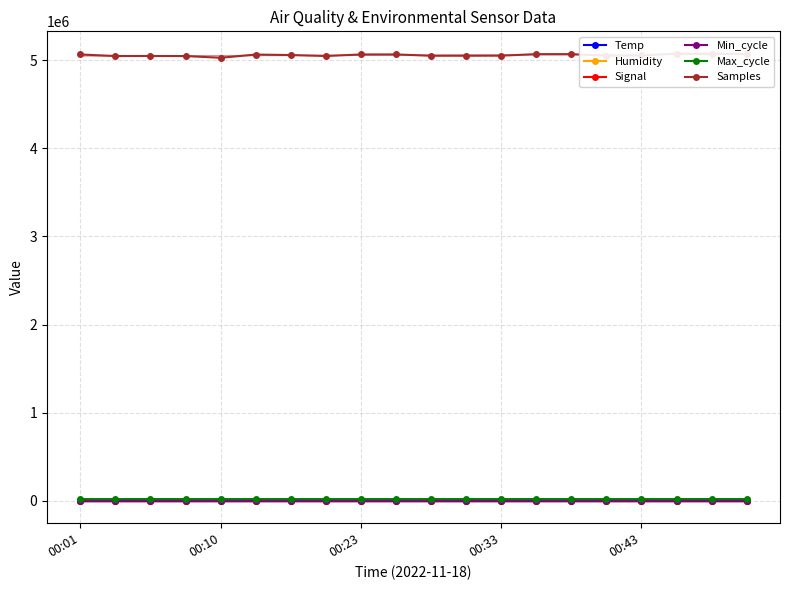

What is the value of the Min_cycle point at the 13th from the left?

28.0